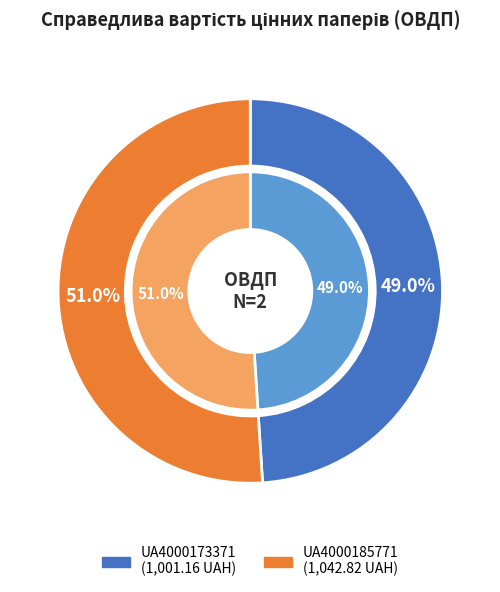

To the nearest percent, what percentage of the pie is UA4000185771?

51%